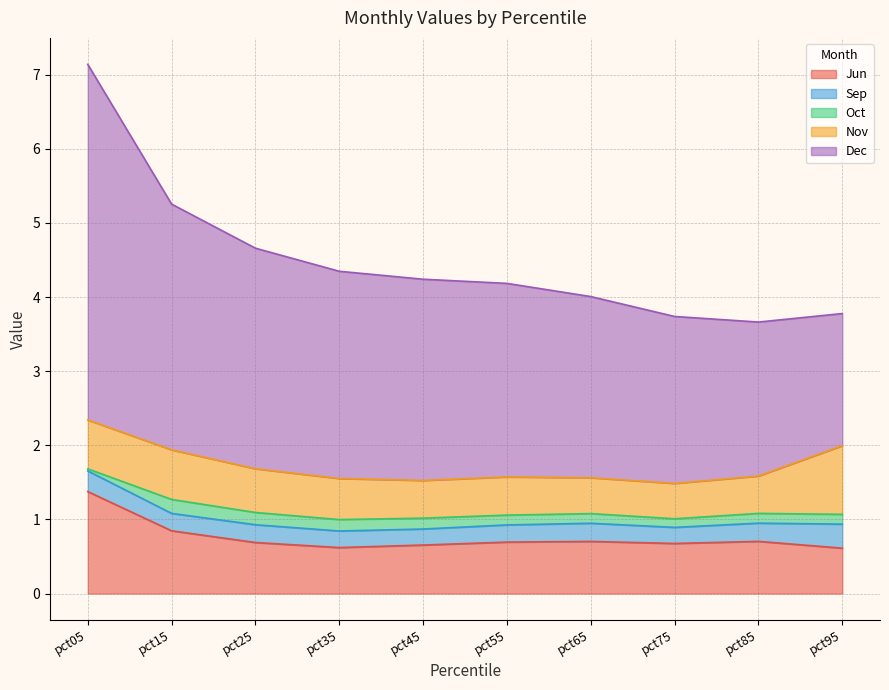

What is the maximum value for Jun?

1.4